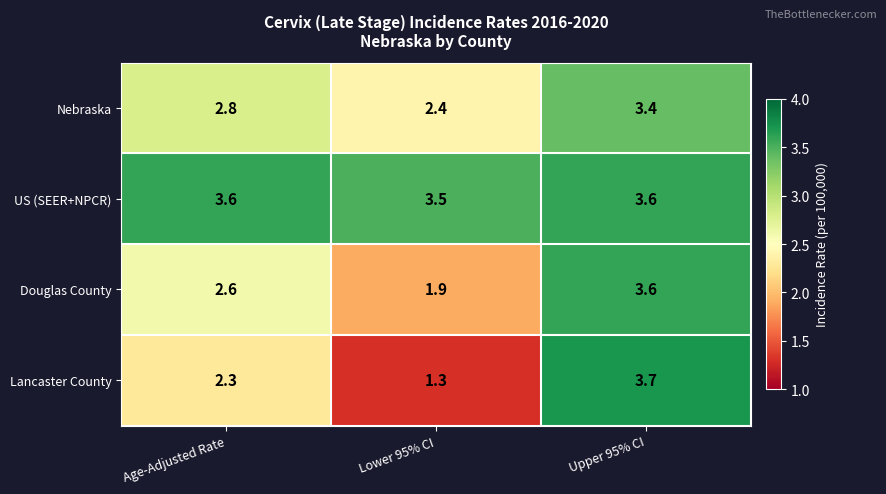

Reading left to right, list all the values displayed in this chart.

Nebraska: 2.8	2.4	3.4
US (SEER+NPCR): 3.6	3.5	3.6
Douglas County: 2.6	1.9	3.6
Lancaster County: 2.3	1.3	3.7